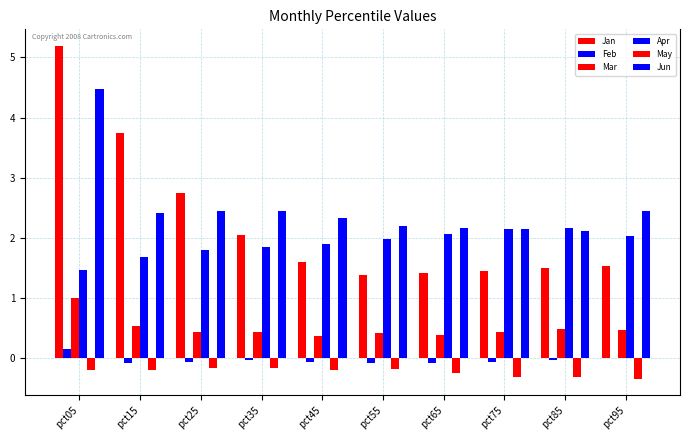

Are the bars horizontal?

No